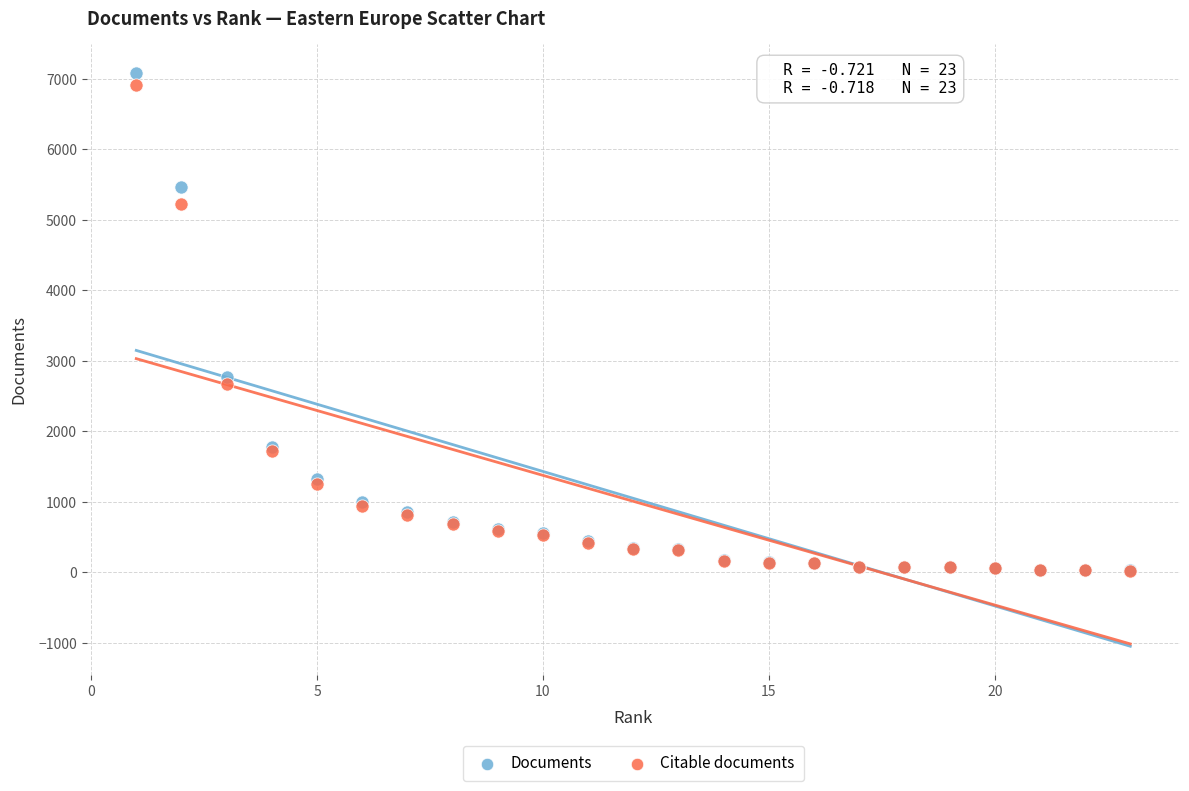

Across all series, what Y value is closest to 3556?

2771